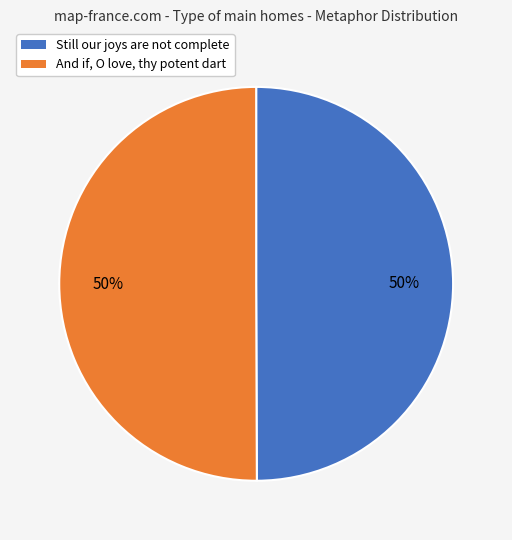

What percentage is the Still our joys are not complete slice, to the nearest percent?

50%